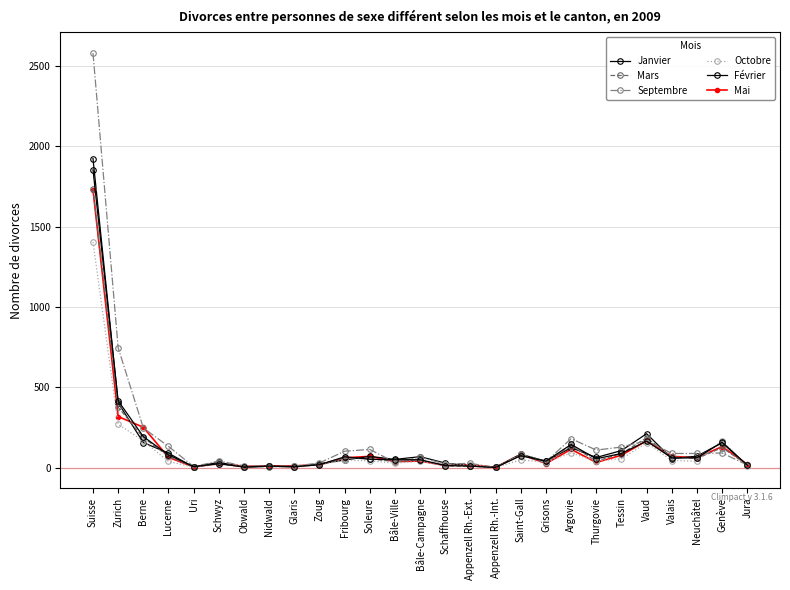

What is the difference between the Septembre values at Suisse and Tessin?

2453